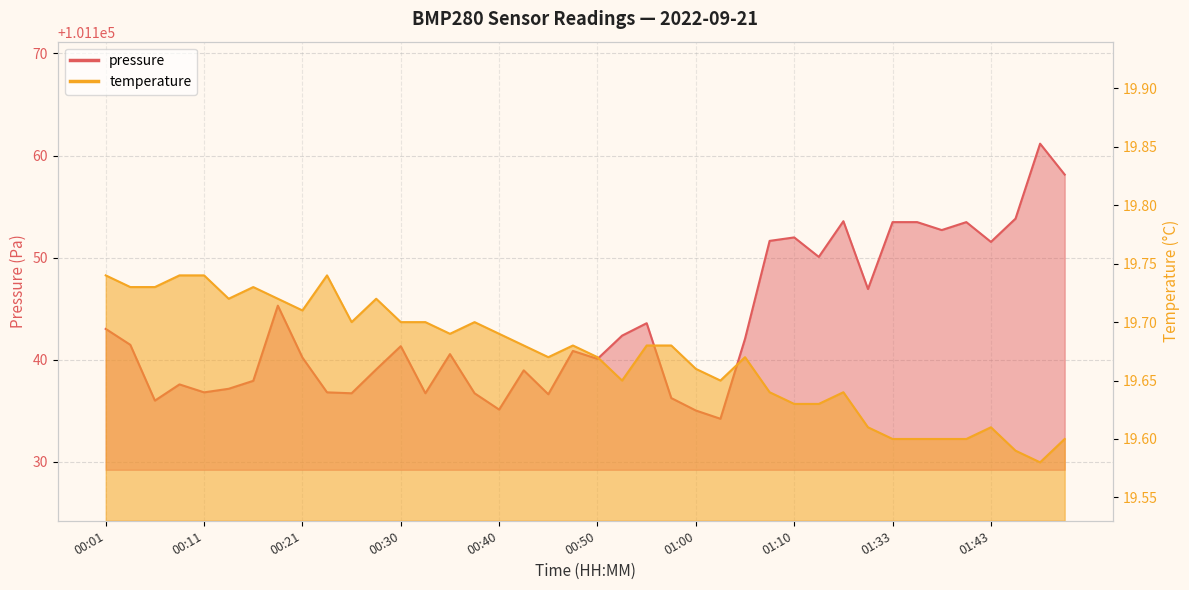

What is the label of the 20th point from the right?

00:50